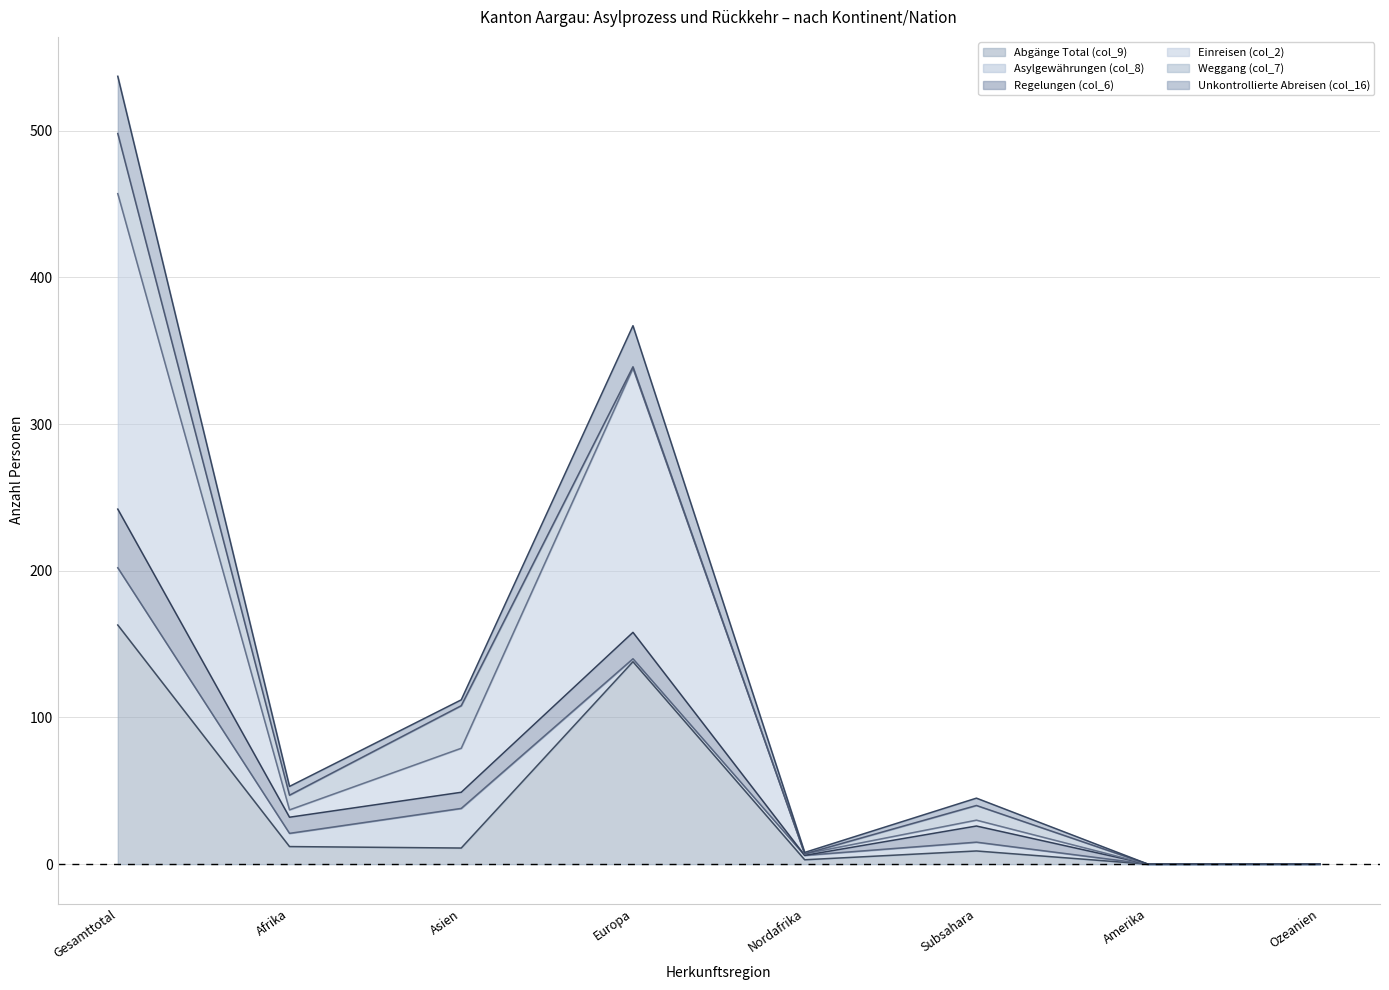

What is the difference between the second highest and second lowest values in the Unkontrollierte Abreisen (col_16) series?

140